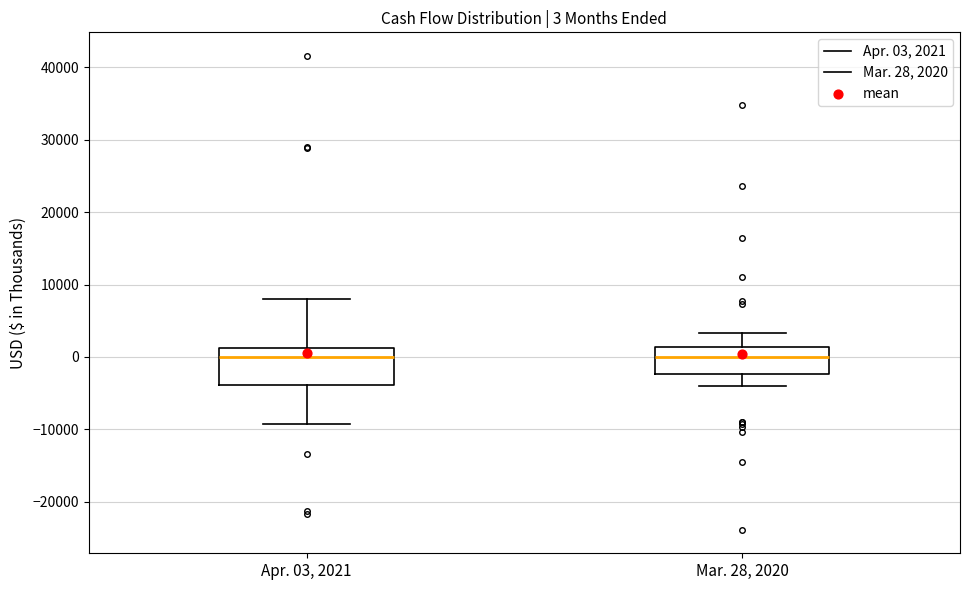

Which box is the tallest, from its lower edge to its upper edge?

Apr. 03, 2021